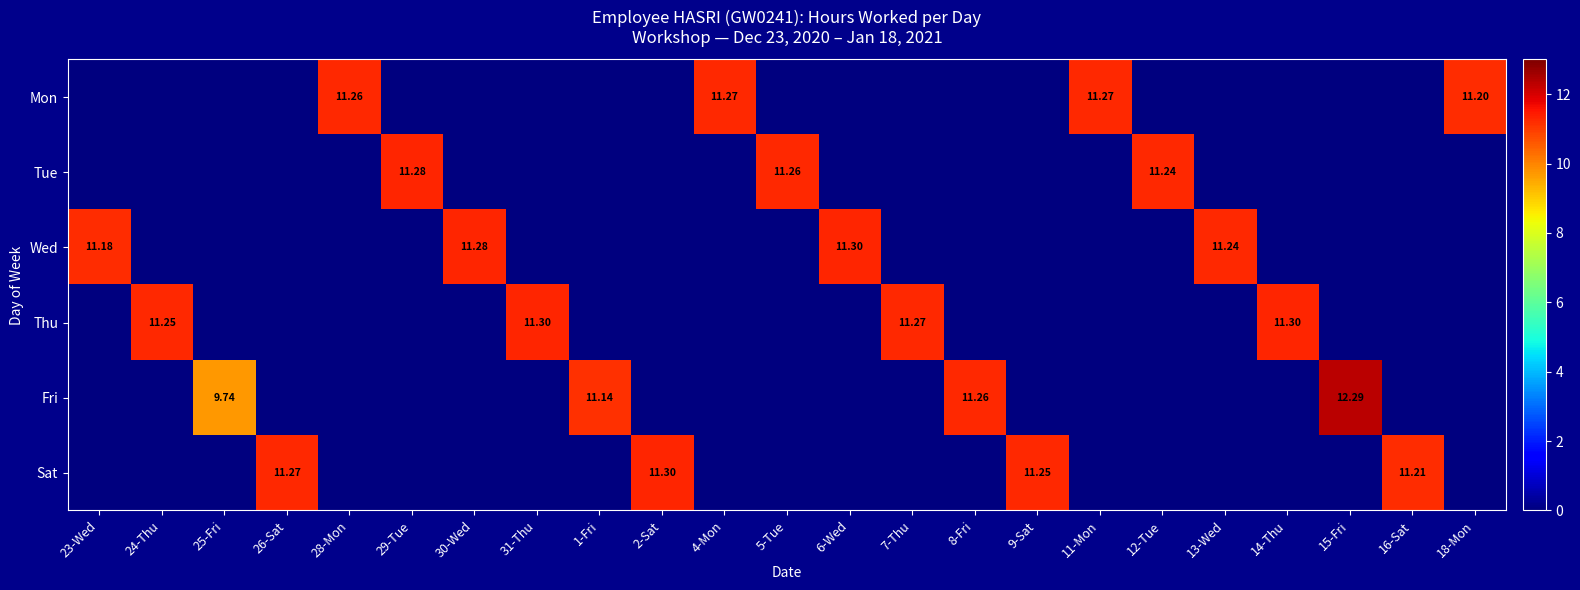

Which label corresponds to the largest value in the chart?

15-Fri